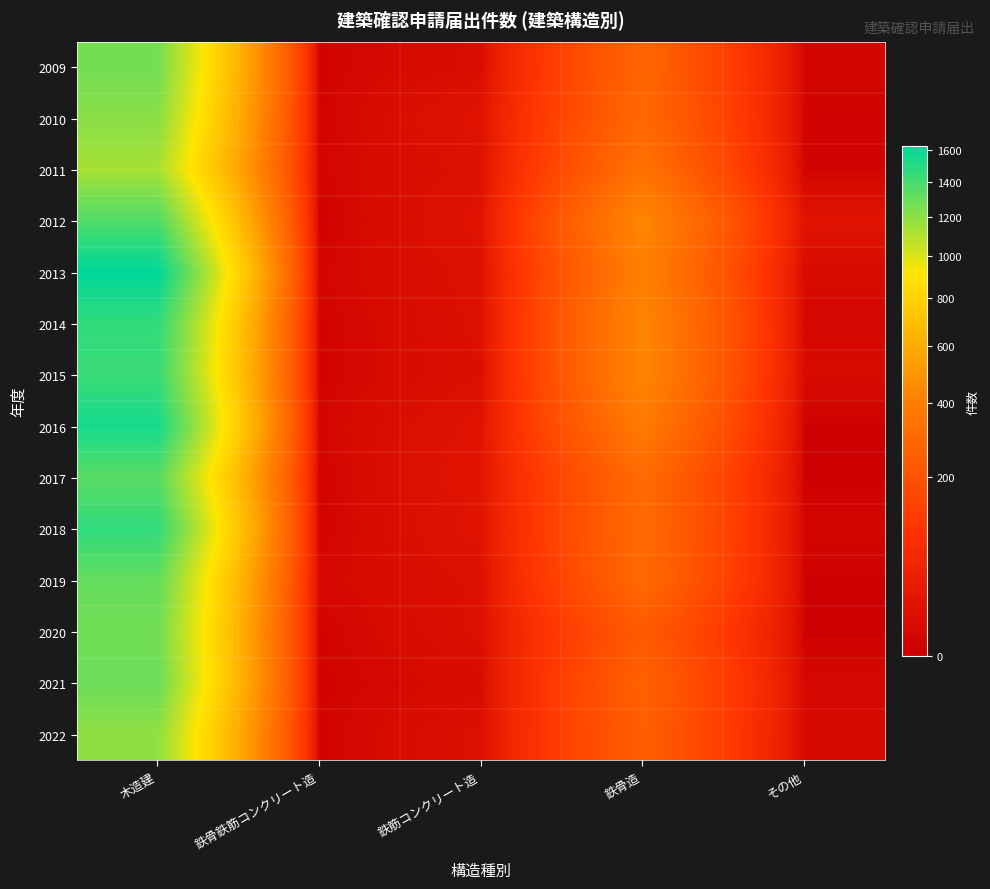

What is the total value across all series at 鉄骨造?

4703